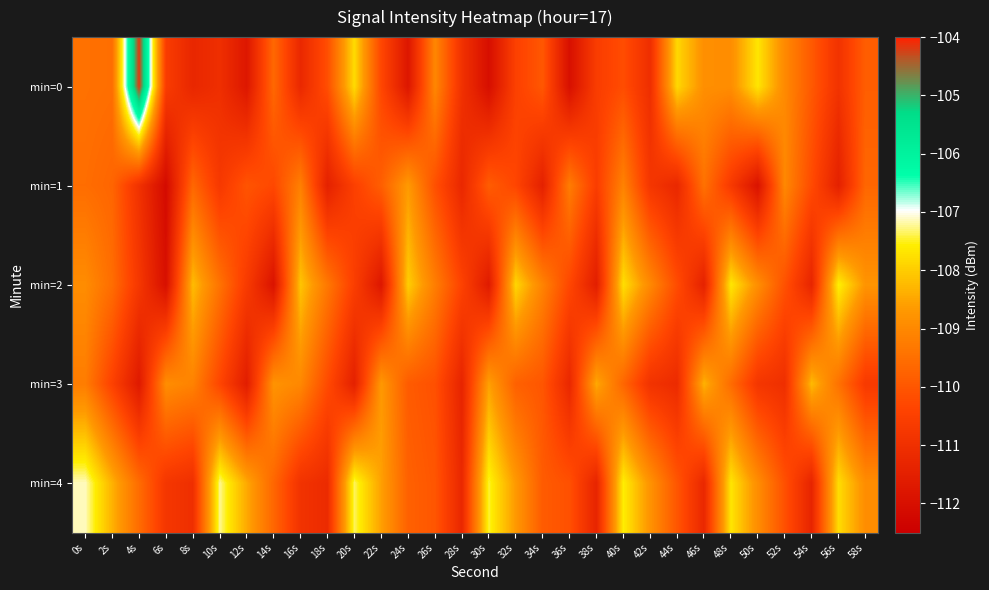

Reading left to right, what are all the values shown in this chart?

min=0: 0s=-109.5	2s=-109.5	4s=-104.1	6s=-110.6	8s=-111.3	10s=-111.0	12s=-111.8	14s=-109.6	16s=-111.2	18s=-110.2	20s=-107.8	22s=-110.3	24s=-111.8	26s=-109.0	28s=-110.9	30s=-112.0	32s=-110.5	34s=-110.0	36s=-112.0	38s=-110.6	40s=-110.2	42s=-111.0	44s=-107.9	46s=-108.9	48s=-108.9	50s=-107.7	52s=-109.0	54s=-109.9	56s=-110.9	58s=-109.9
min=1: 0s=-109.5	2s=-109.7	4s=-110.9	6s=-112.1	8s=-109.7	10s=-110.7	12s=-110.0	14s=-110.3	16s=-109.2	18s=-111.4	20s=-110.5	22s=-109.8	24s=-108.7	26s=-110.1	28s=-111.2	30s=-109.9	32s=-110.3	34s=-111.5	36s=-109.2	38s=-110.6	40s=-109.1	42s=-110.8	44s=-111.2	46s=-109.5	48s=-110.7	50s=-111.9	52s=-109.0	54s=-110.2	56s=-111.5	58s=-109.7
min=2: 0s=-108.9	2s=-109.5	4s=-110.8	6s=-112.0	8s=-108.2	10s=-109.4	12s=-110.7	14s=-111.9	16s=-108.1	18s=-109.3	20s=-110.5	22s=-111.8	24s=-108.0	26s=-109.2	28s=-110.4	30s=-111.7	32s=-107.9	34s=-109.1	36s=-110.3	38s=-111.5	40s=-107.8	42s=-109.0	44s=-110.2	46s=-111.4	48s=-107.7	50s=-108.9	52s=-110.1	54s=-111.3	56s=-107.5	58s=-108.8
min=3: 0s=-109.2	2s=-110.5	4s=-111.7	6s=-108.9	8s=-109.1	10s=-110.3	12s=-111.6	14s=-108.8	16s=-109.0	18s=-110.2	20s=-111.5	22s=-108.7	24s=-109.9	26s=-110.1	28s=-111.3	30s=-108.6	32s=-109.8	34s=-110.0	36s=-111.2	38s=-108.5	40s=-109.7	42s=-110.9	44s=-111.1	46s=-108.3	48s=-109.6	50s=-110.8	52s=-111.0	54s=-108.2	56s=-109.5	58s=-110.7
min=4: 0s=-107.1	2s=-108.3	4s=-109.6	6s=-110.8	8s=-111.0	10s=-107.2	12s=-108.5	14s=-109.7	16s=-110.9	18s=-111.1	20s=-107.3	22s=-108.6	24s=-109.8	26s=-110.0	28s=-111.2	30s=-107.5	32s=-108.7	34s=-109.9	36s=-110.1	38s=-111.3	40s=-107.6	42s=-108.8	44s=-110.0	46s=-111.2	48s=-107.7	50s=-108.9	52s=-110.1	54s=-111.3	56s=-107.8	58s=-108.9